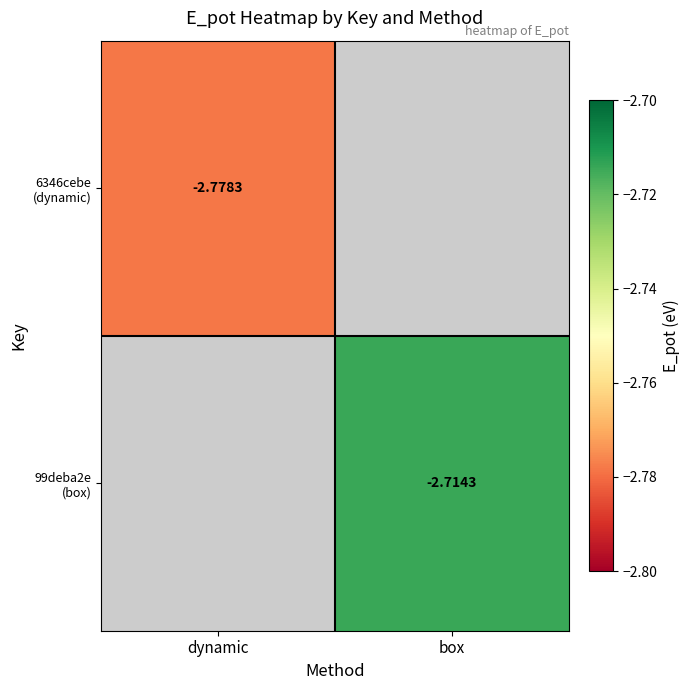

Is the value of 99deba2e (box) at box greater than the value of 6346cebe (dynamic) at box?

No